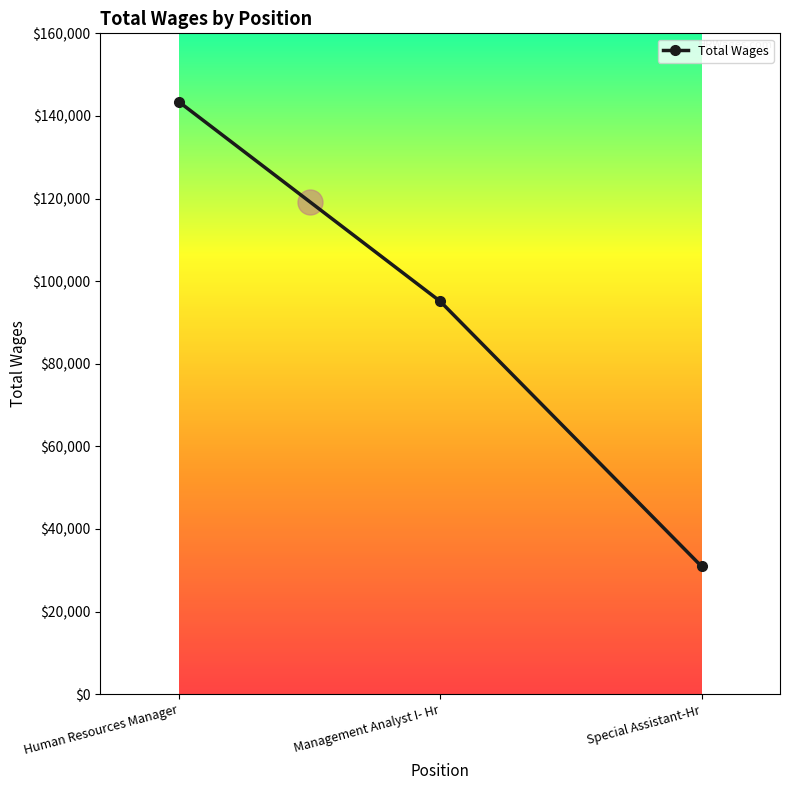

How many distinct data groups are displayed?

1